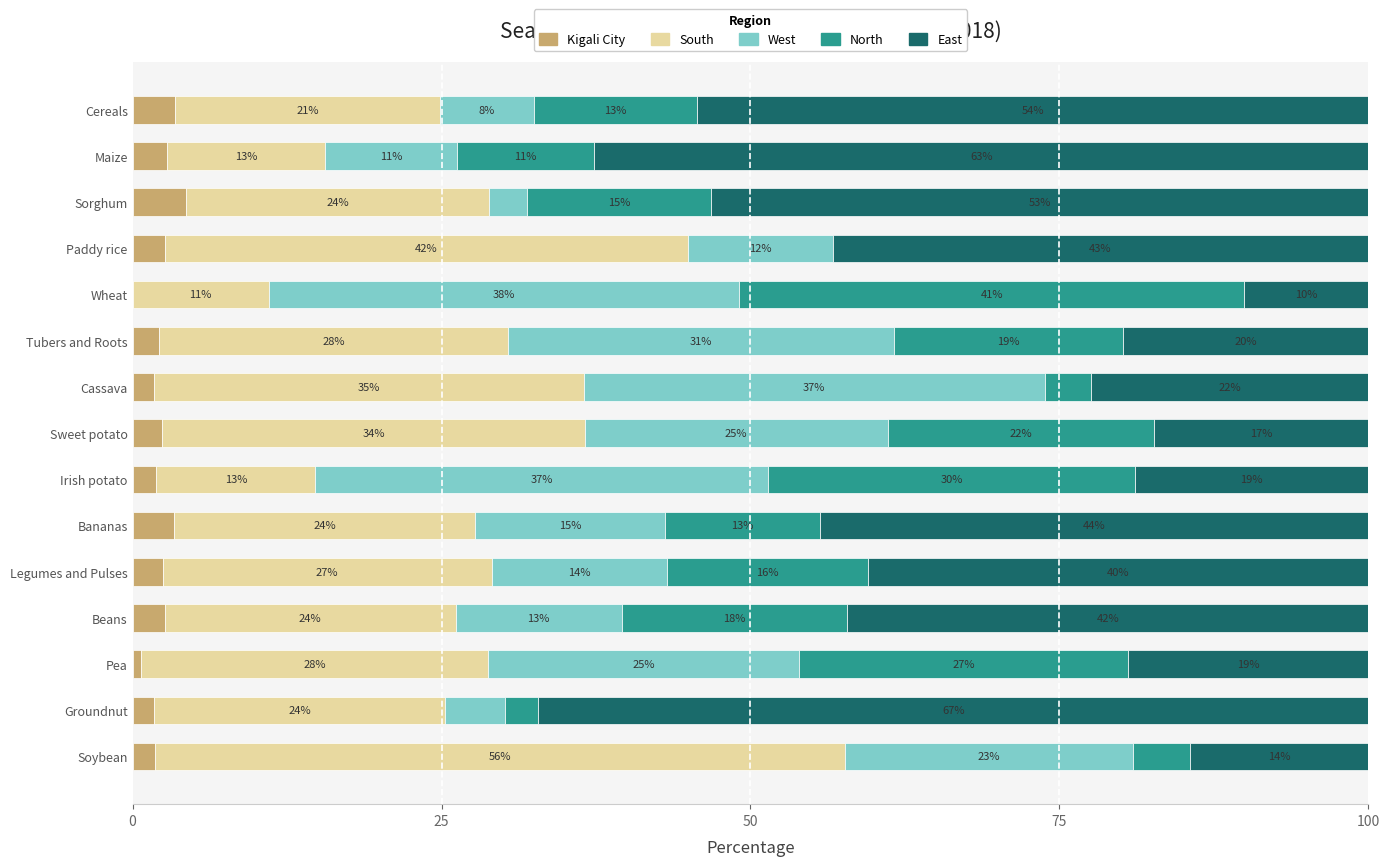

What is the difference between the second highest and minimum values in the East series?

52.6